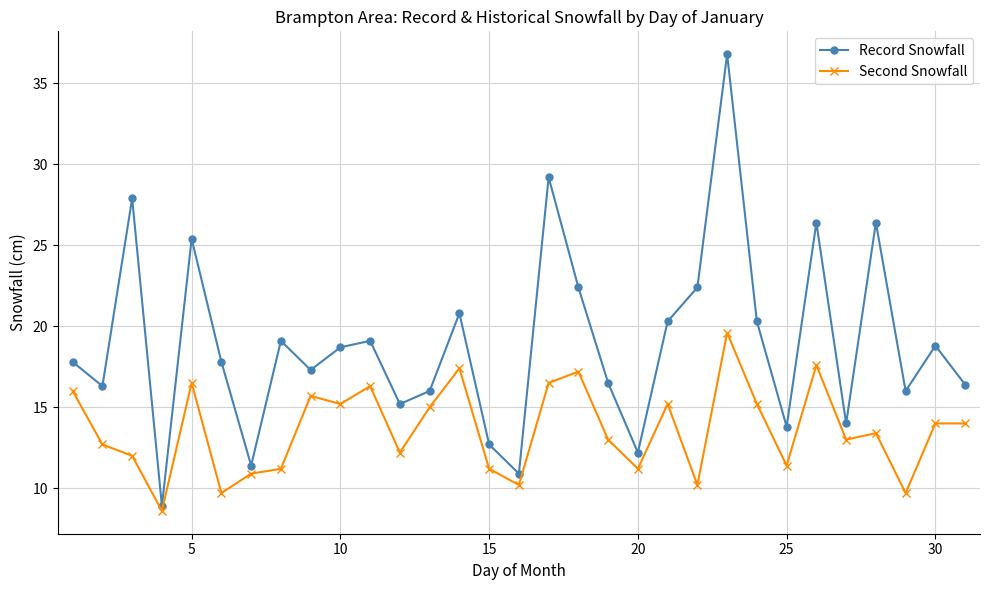

What is the lowest value of the Record Snowfall series?

8.9